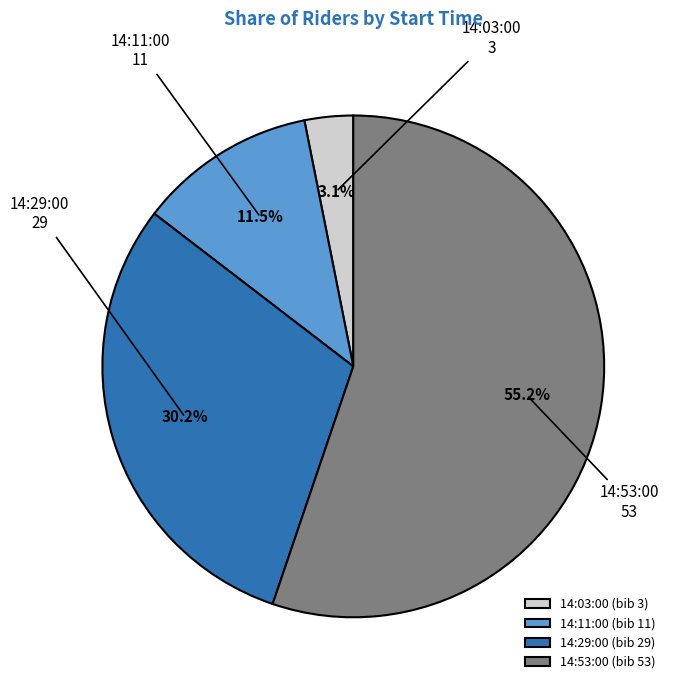

Which has a higher value, 14:53:00 or 14:11:00?

14:53:00